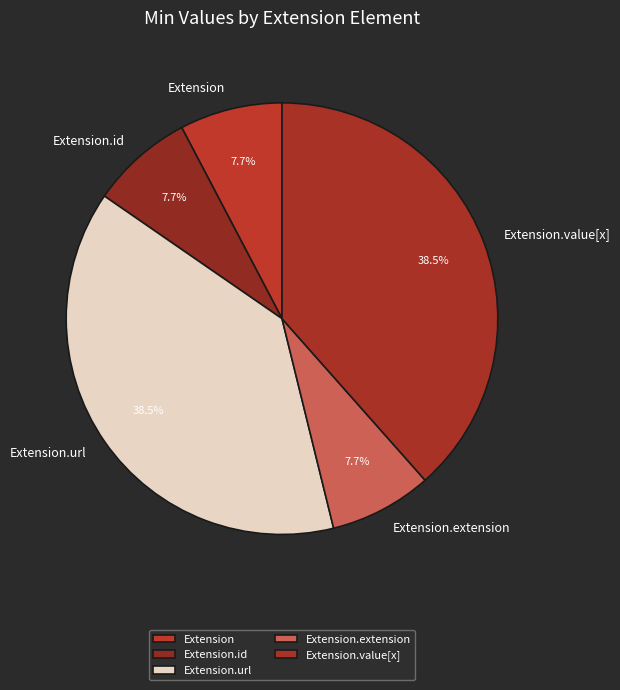

How many slices are in this pie chart?

5